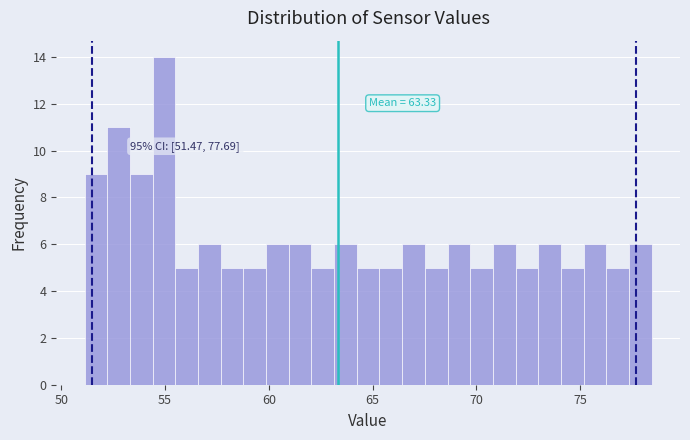

Around what value on the x-axis is the tallest bar? Give the approximate position of its centre, as read against the axis.

55.0